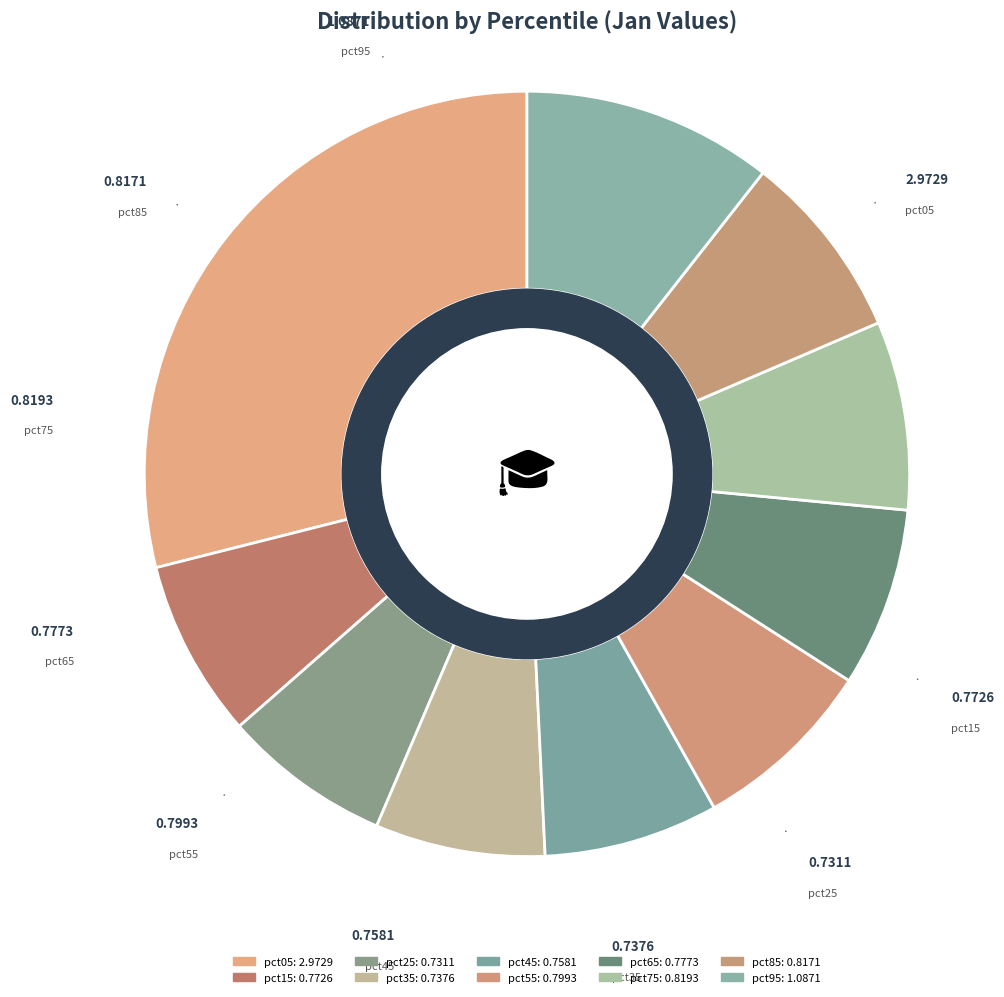

How many segments does this pie chart have?

10